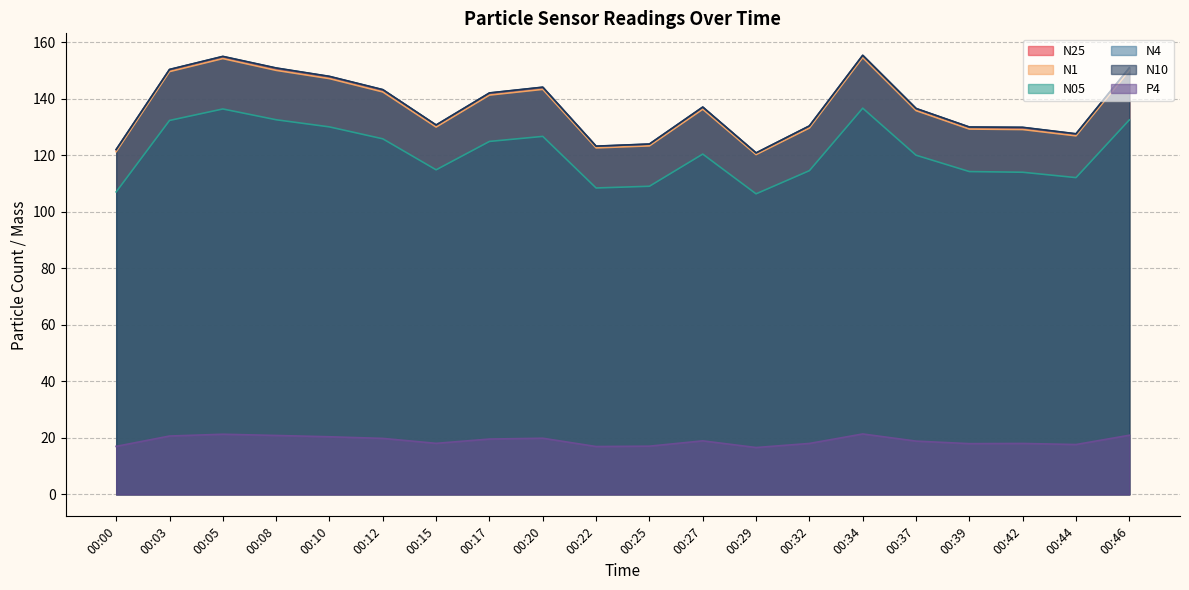

Where is P4 nearest to the value 18?

00:32